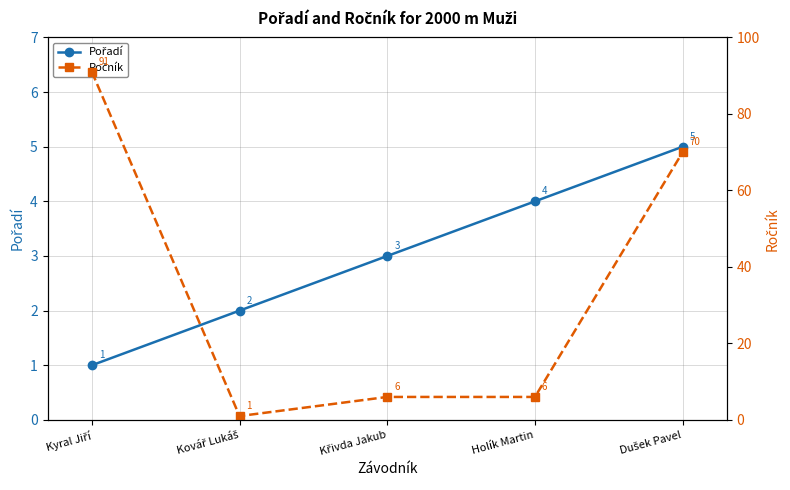

The Pořadí series shows 5 at Křivda Jakub. True or false?

False